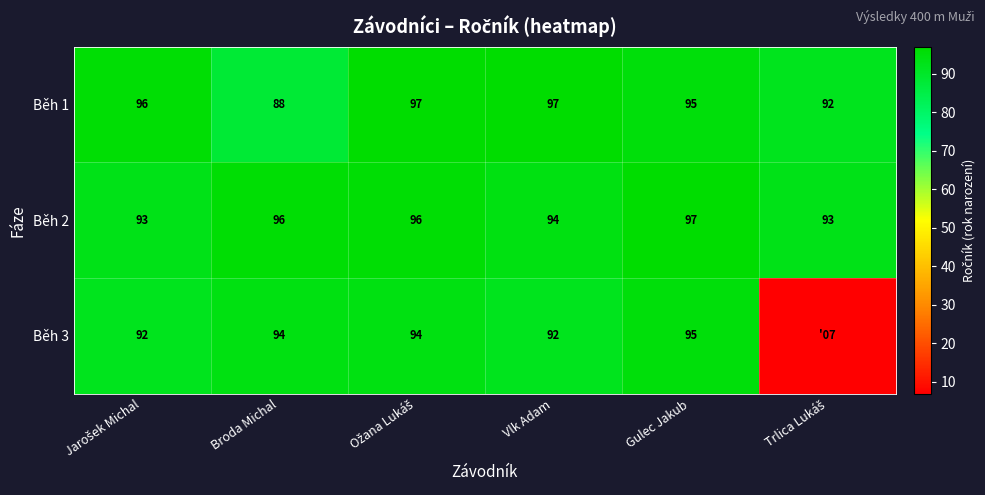

Which category has the lowest value in the Běh 1 series?

Broda Michal